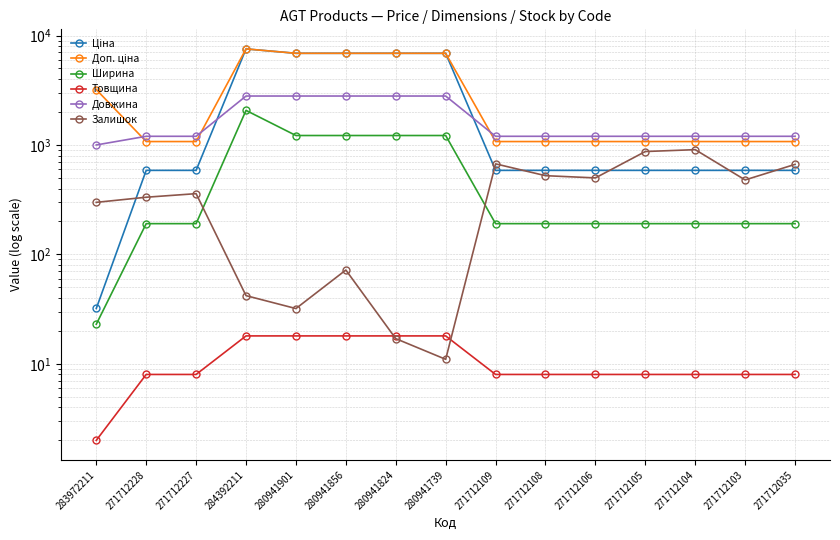

At which label is Ширина closest to 1046?

280941901